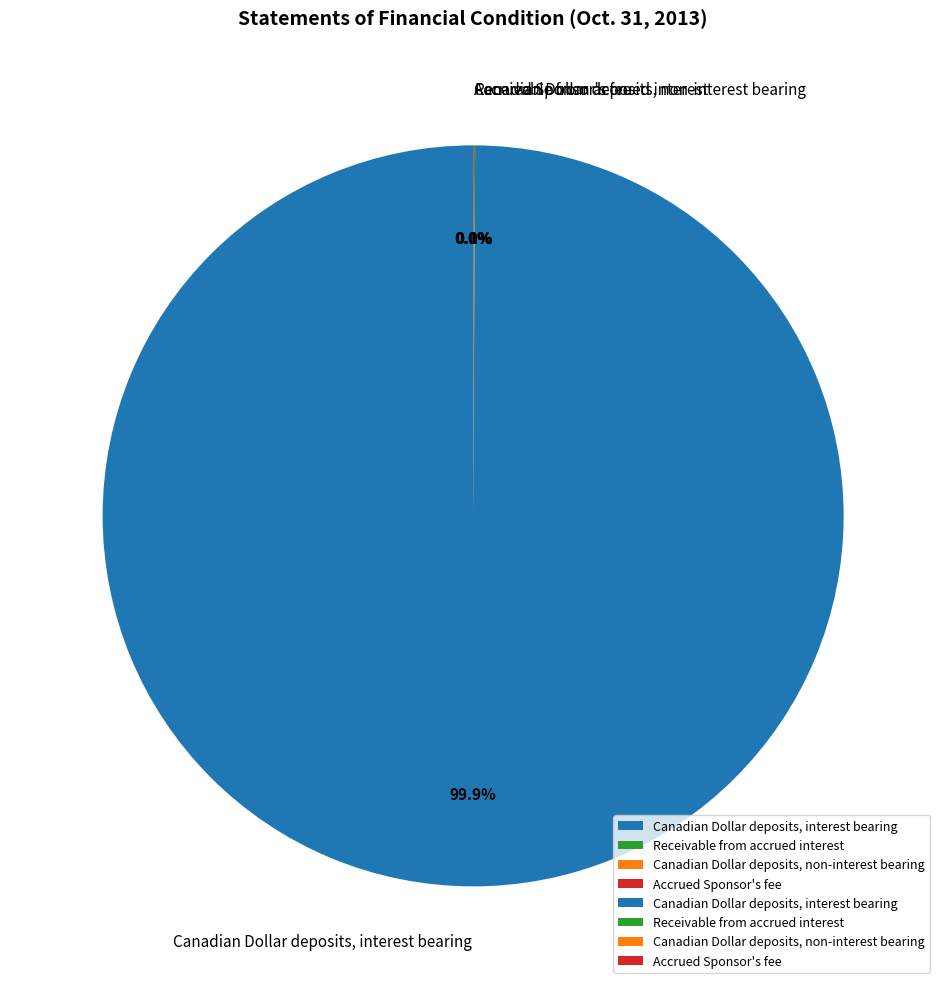

To the nearest percent, what is the difference between the largest and smallest slice percentages?

100%